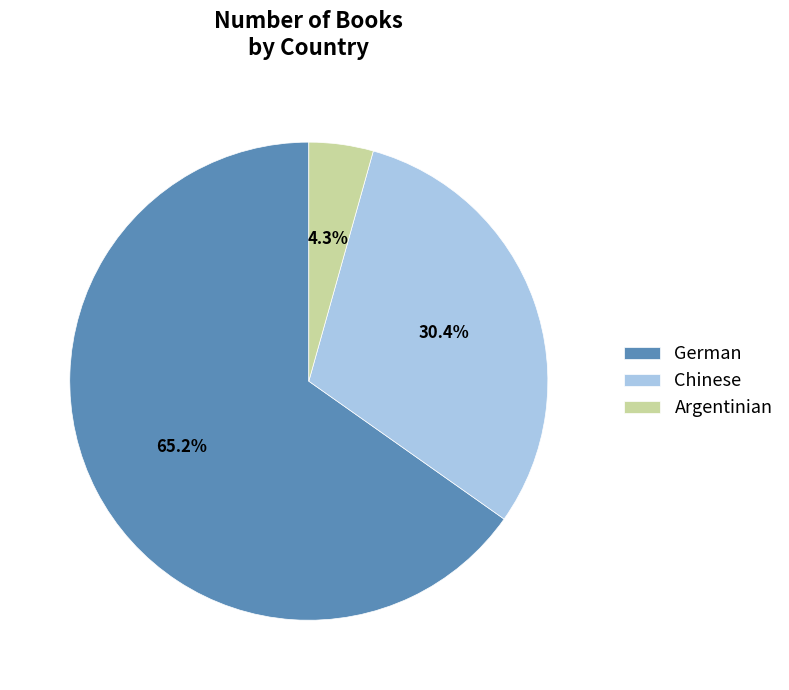

Rank the categories by value from lowest to highest.

Argentinian, Chinese, German